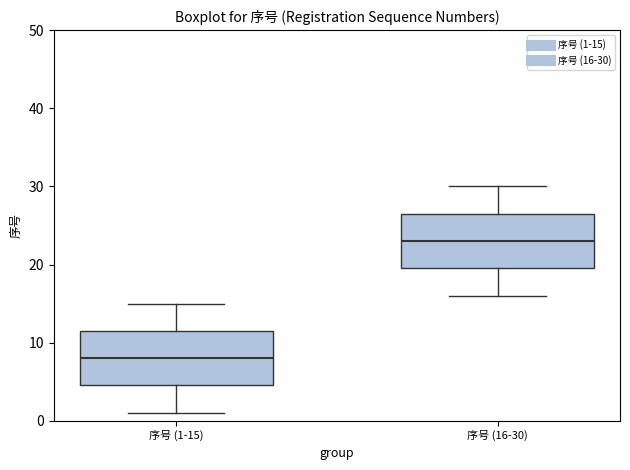

Where does the median line of the box for 序号 (16-30) sit on the y-axis? The values are not printed on the chart, so give them approximately, as read against the axis.

23